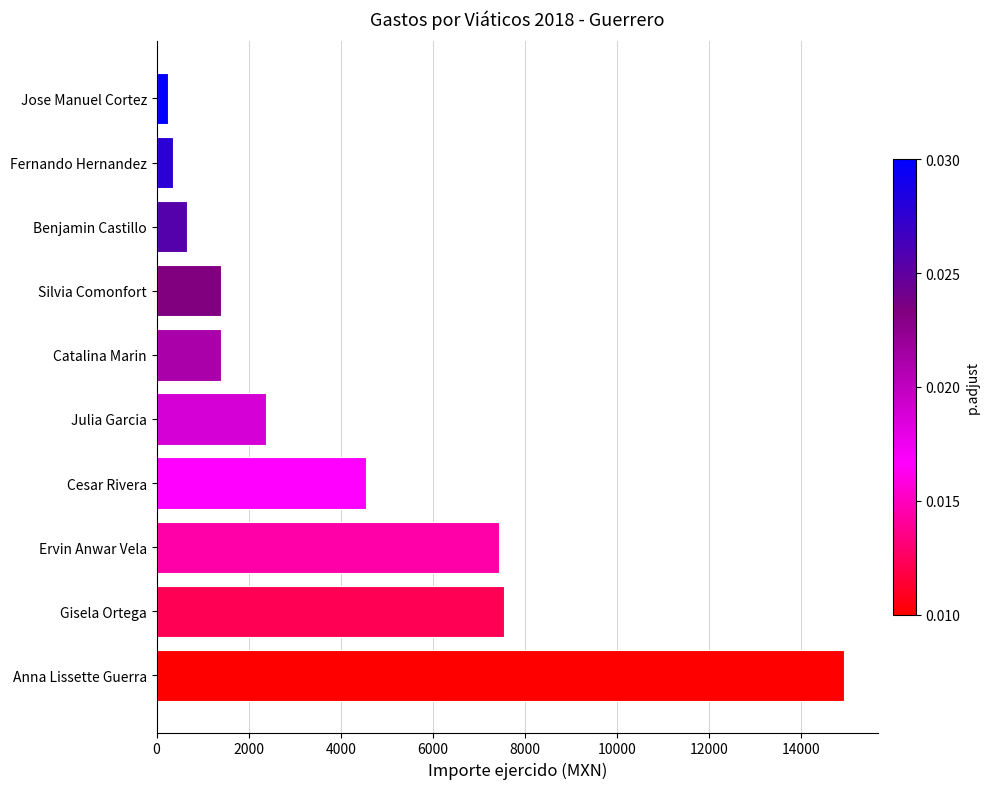

What is the approximate value at Benjamin Castillo?

650.0